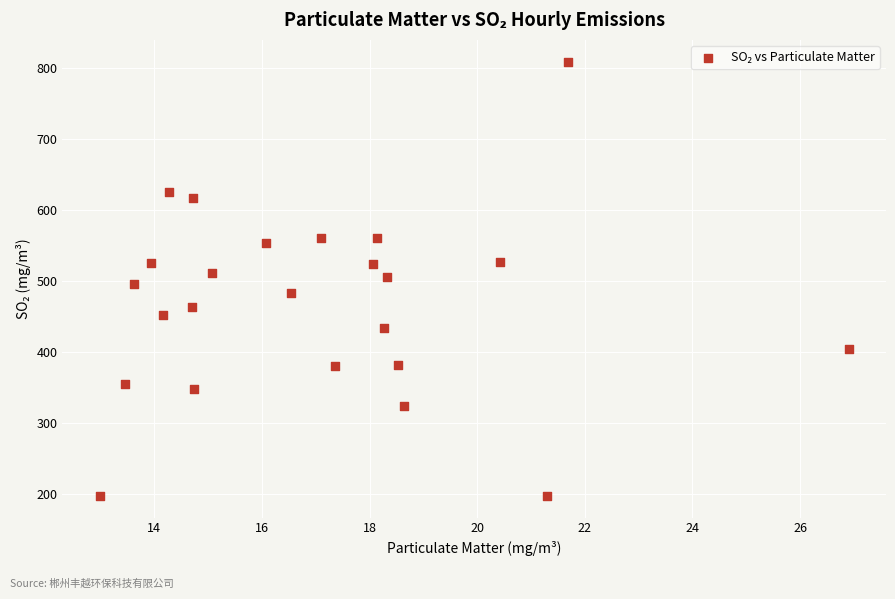

What is the range of X values (max minus min)?

13.9